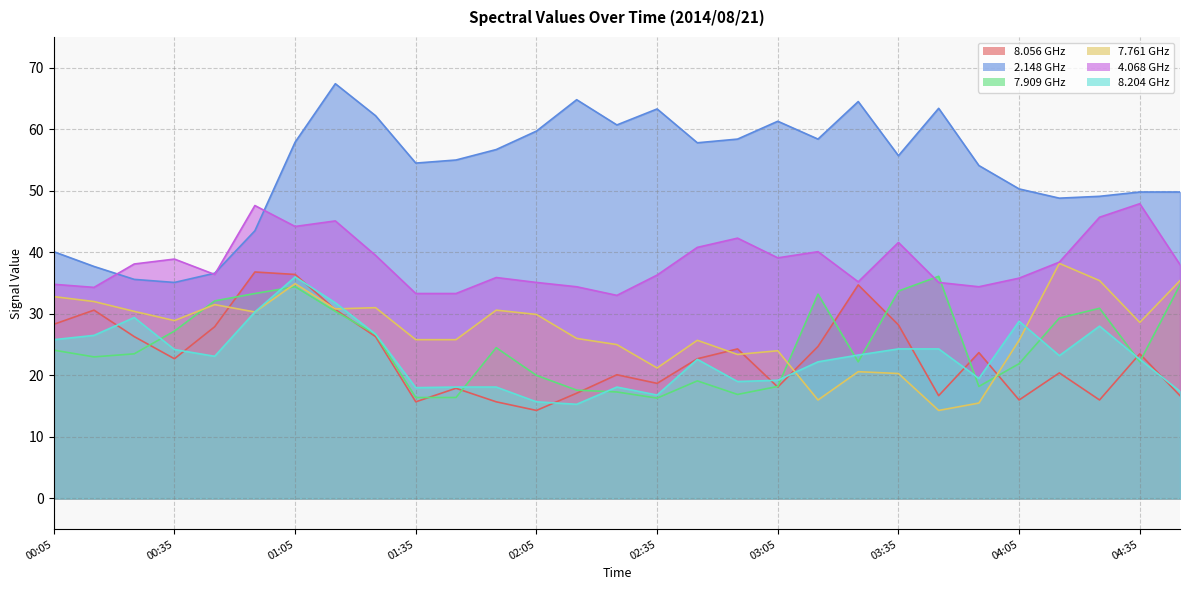

What is the maximum value for   8.204?

36.0